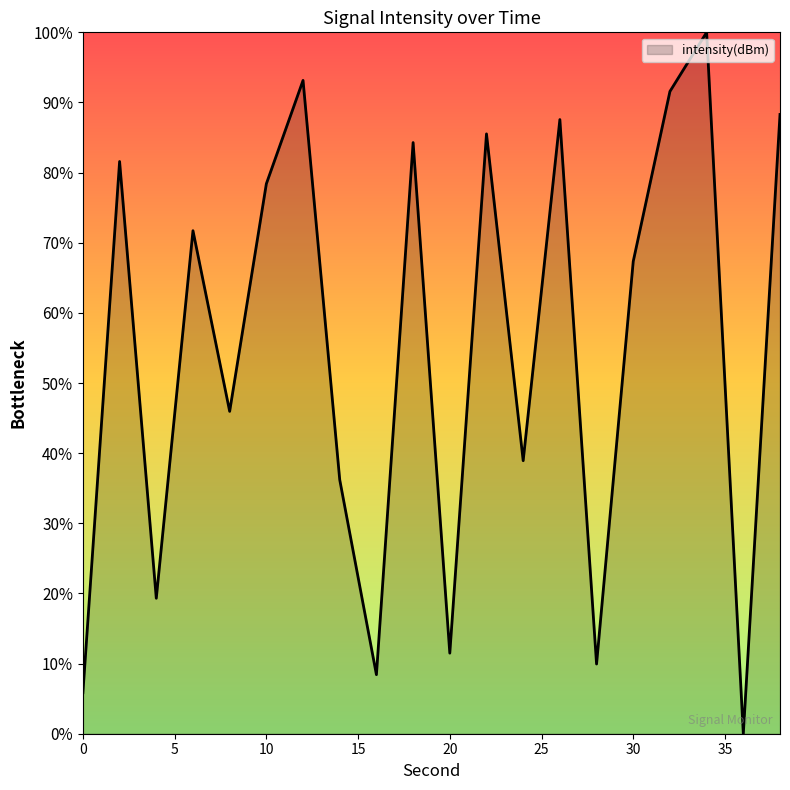

What is the difference between the maximum and minimum values?

100.0